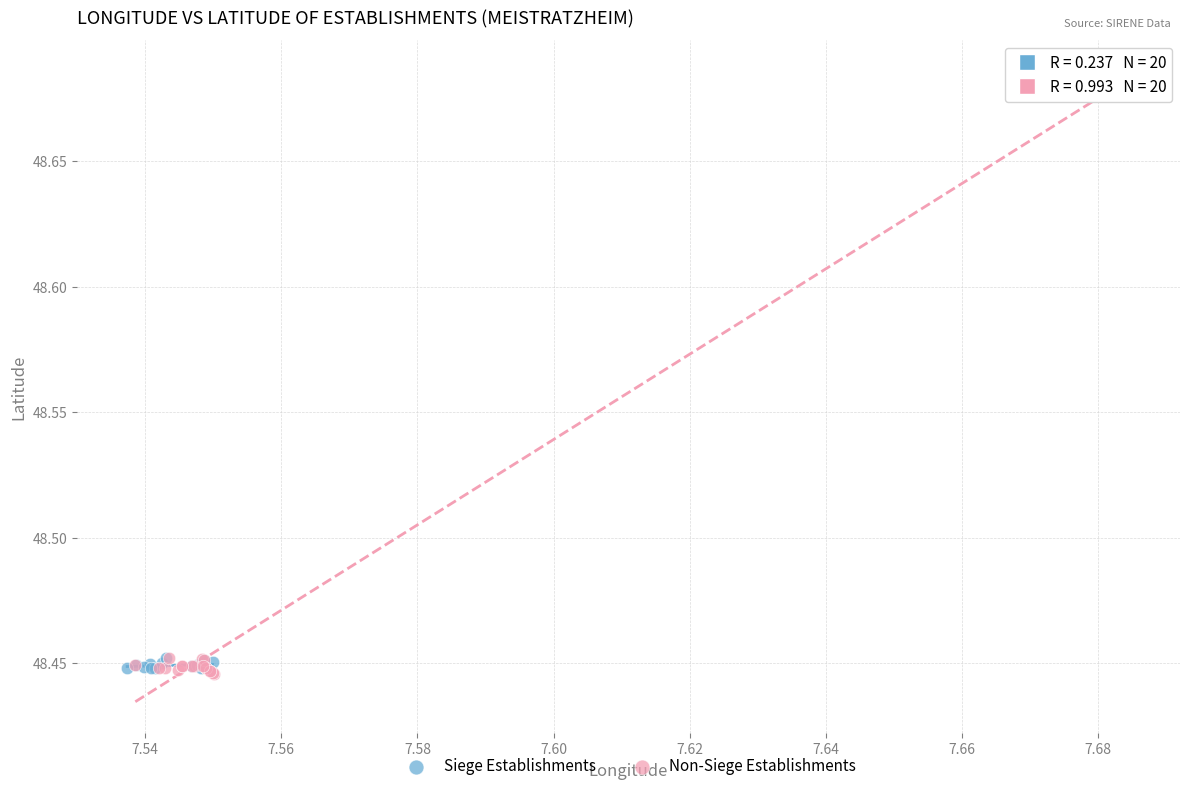

Which series contains the highest Y value?

Non-Siege Establishments